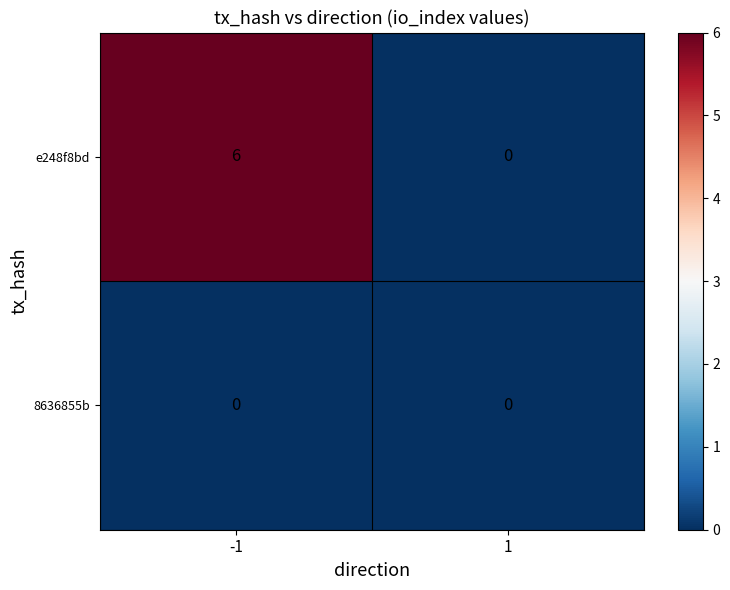

Is it true that 8636855b equals 0 at 1?

True